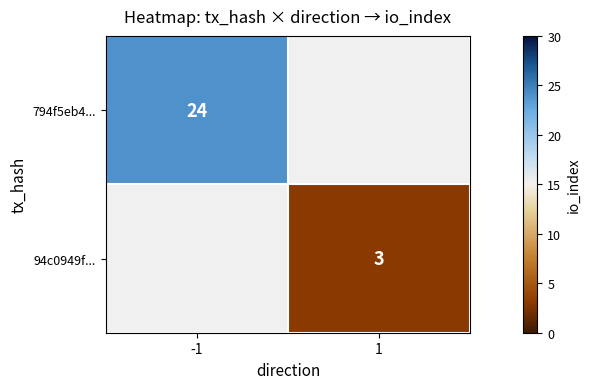

How many series are shown in this chart?

2